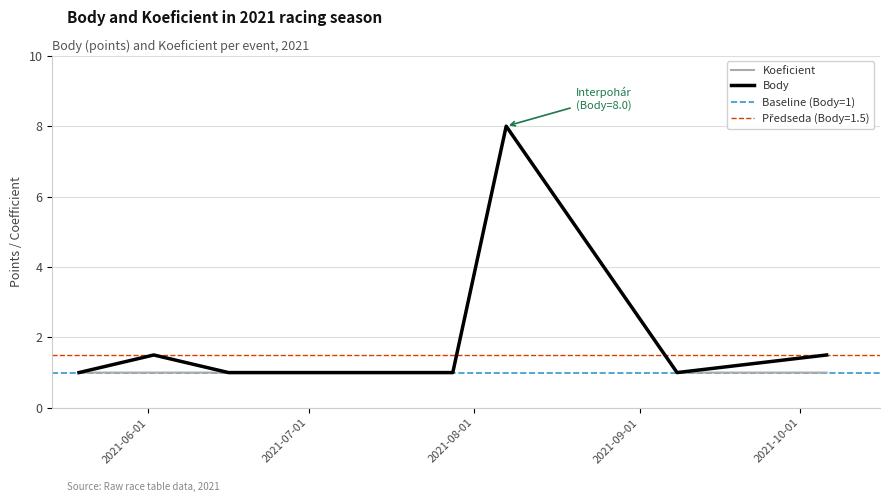

True or false: Body has a value of 0.7 at 2021-07-28.

False